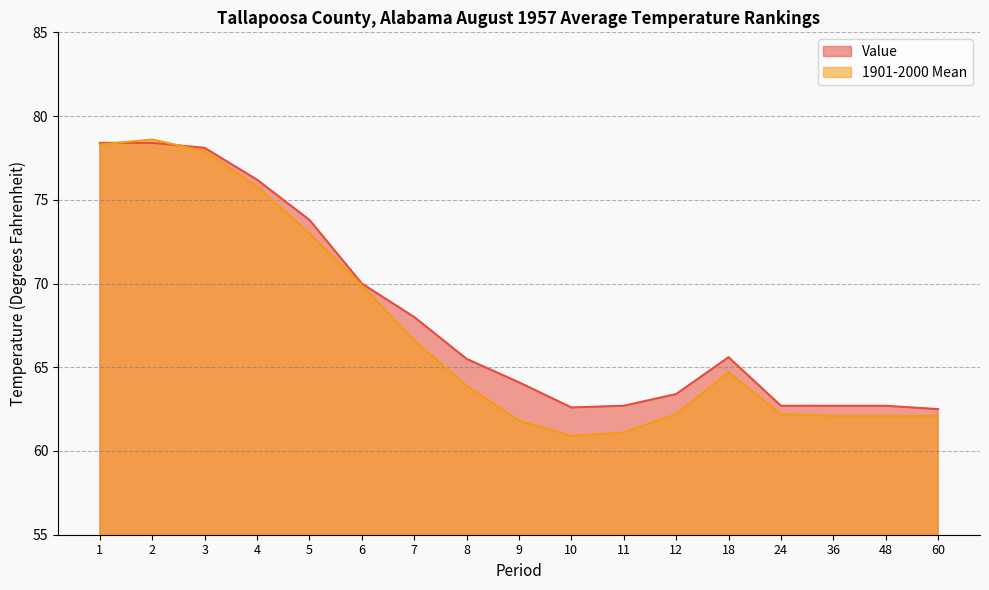

Rank the series by their average value, from highest to lowest.

Value, 1901-2000 Mean